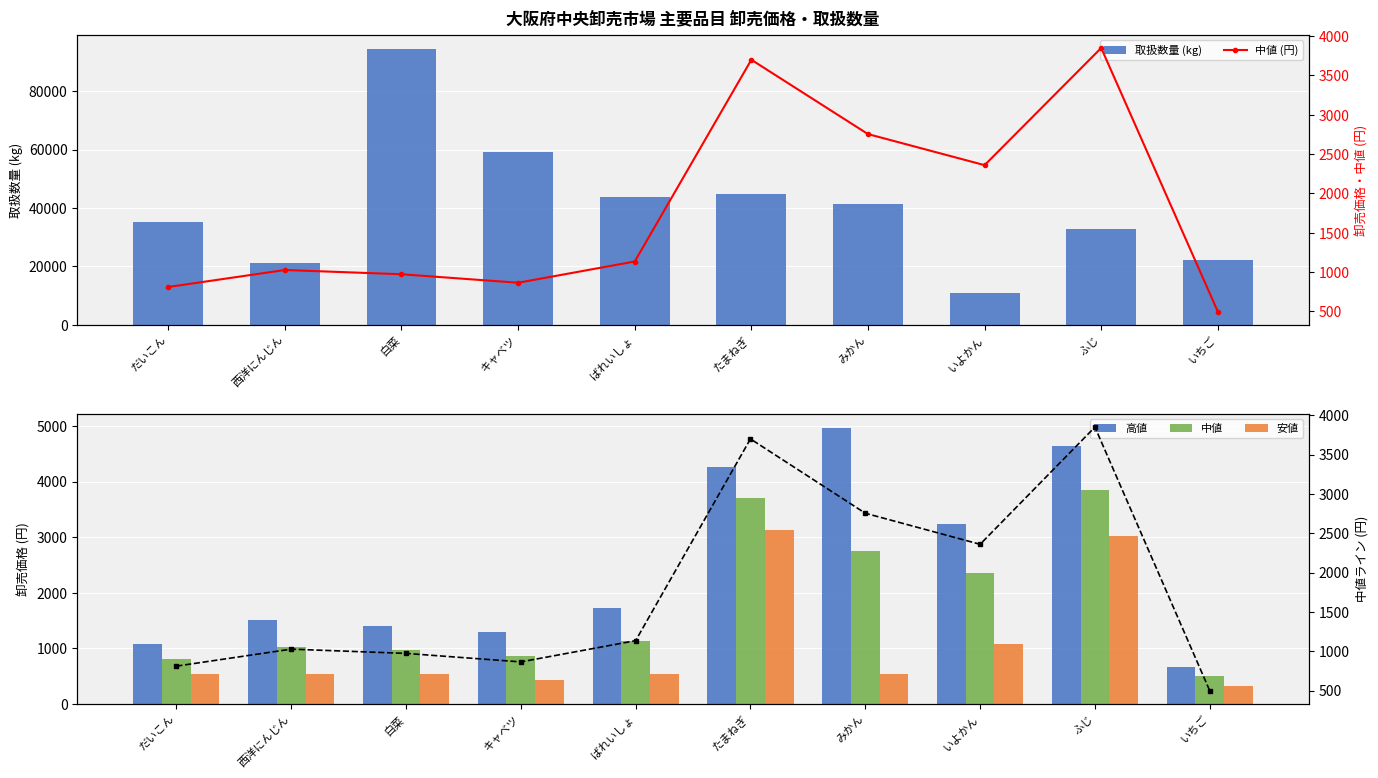

What is the spread (max minus min) of values at ふじ?

29636